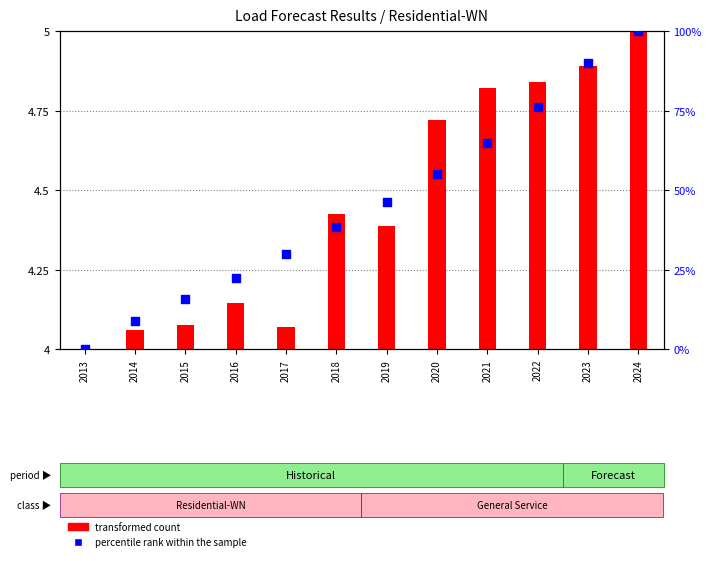

What is the change in value from 2015 to 2016?

+6.6